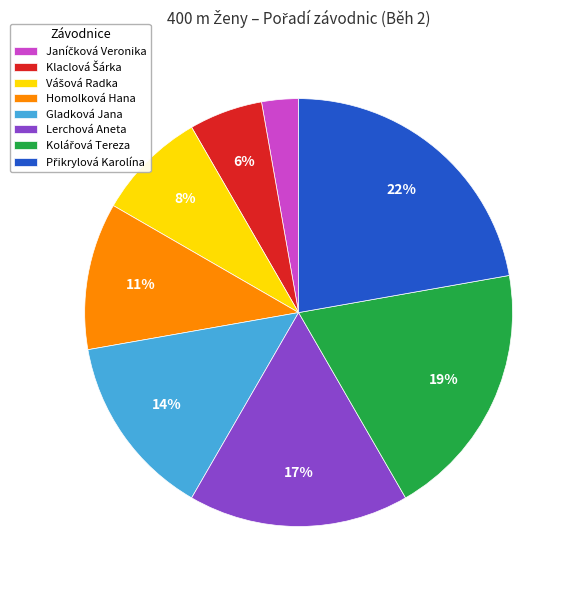

True or false: Homolková Hana accounts for 1% of the total.

False